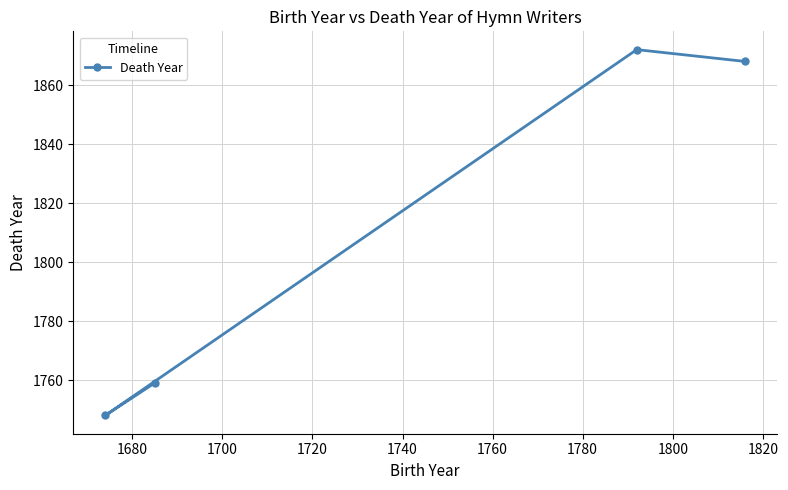

Is this an area chart (filled region under the line)?

No